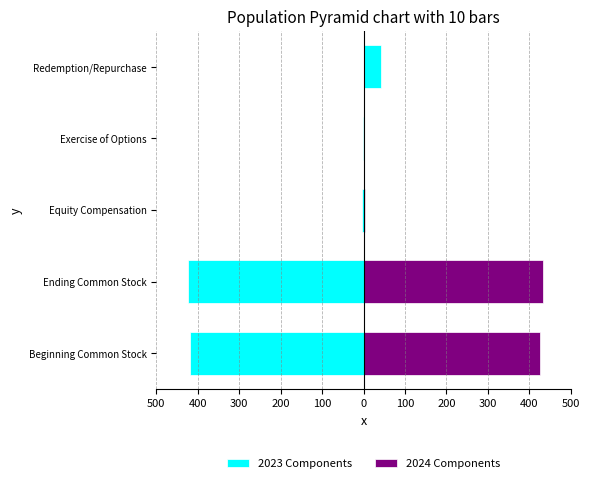

True or false: 2024 Components has a value of 432 at Ending Common Stock.

True